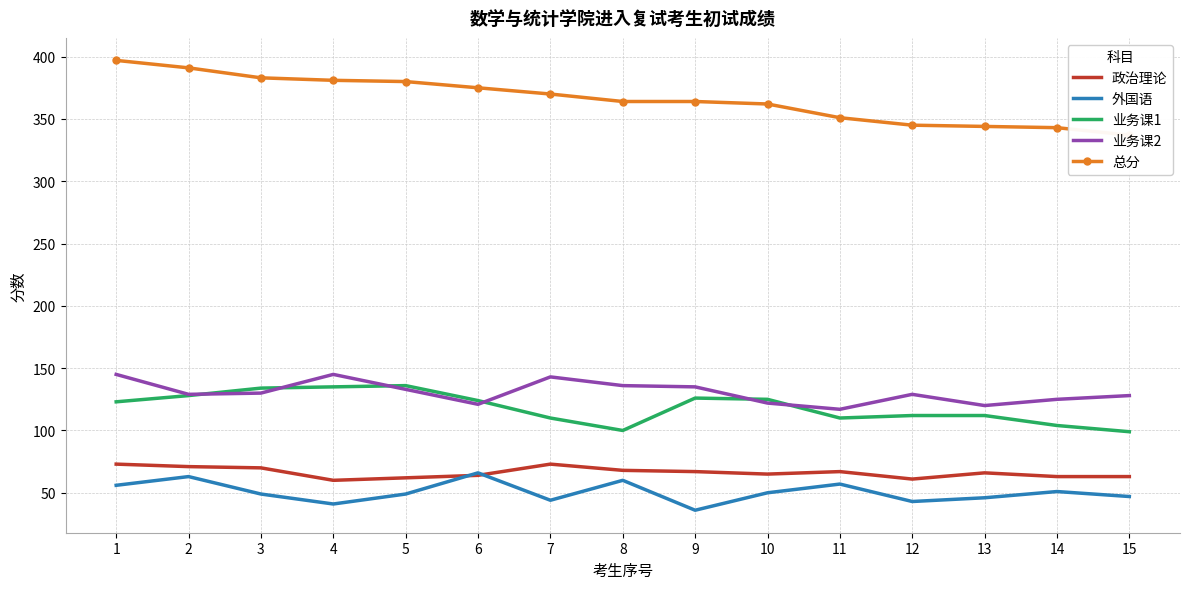

True or false: 业务课2 and 外国语 intersect in this chart.

False